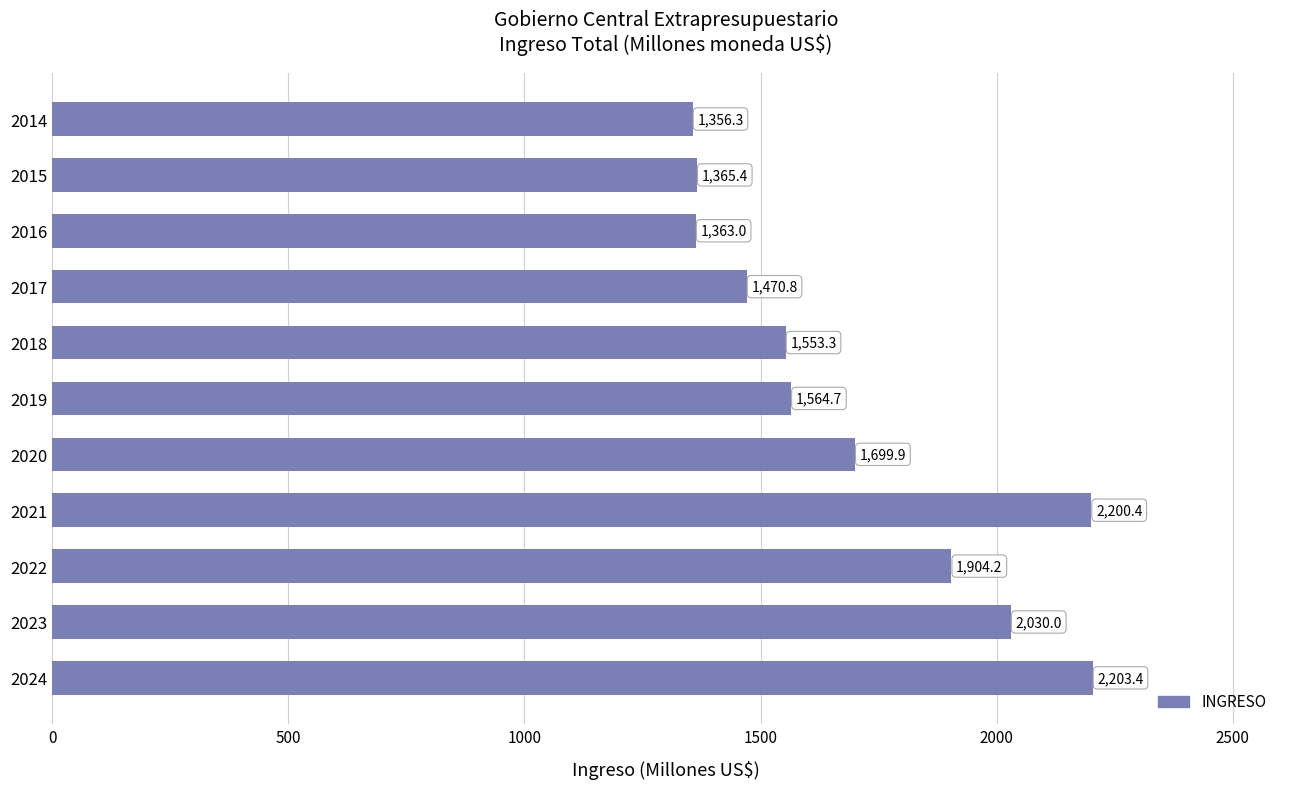

List the labels in order of value, smallest first.

2014, 2016, 2015, 2017, 2018, 2019, 2020, 2022, 2023, 2021, 2024